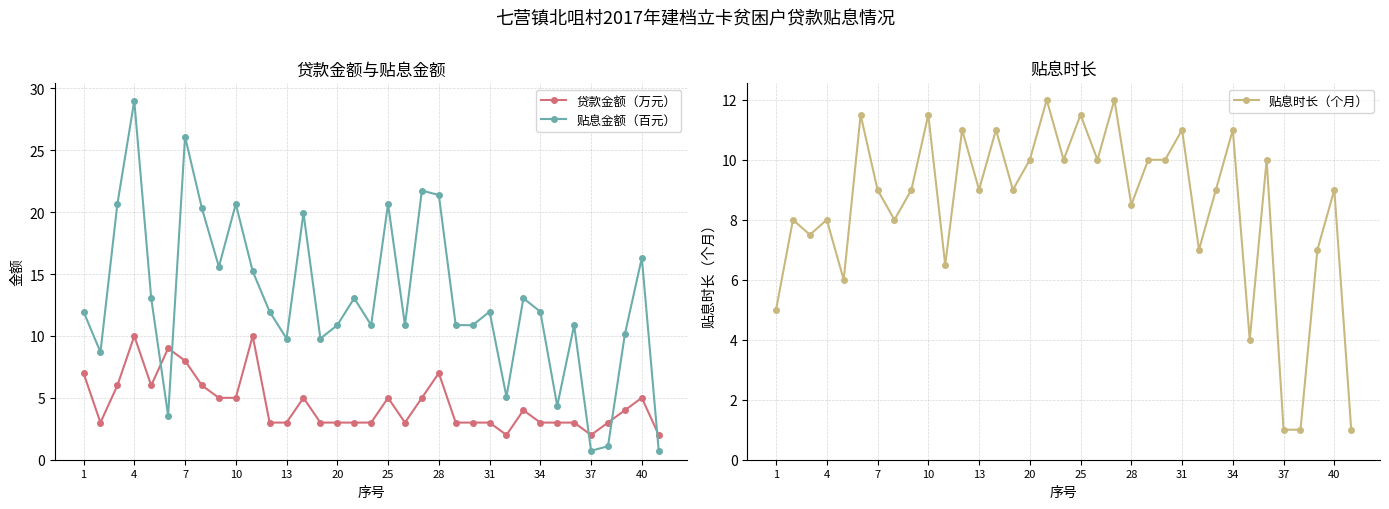

Read the 贴息时长（个月） value at 25.

11.5